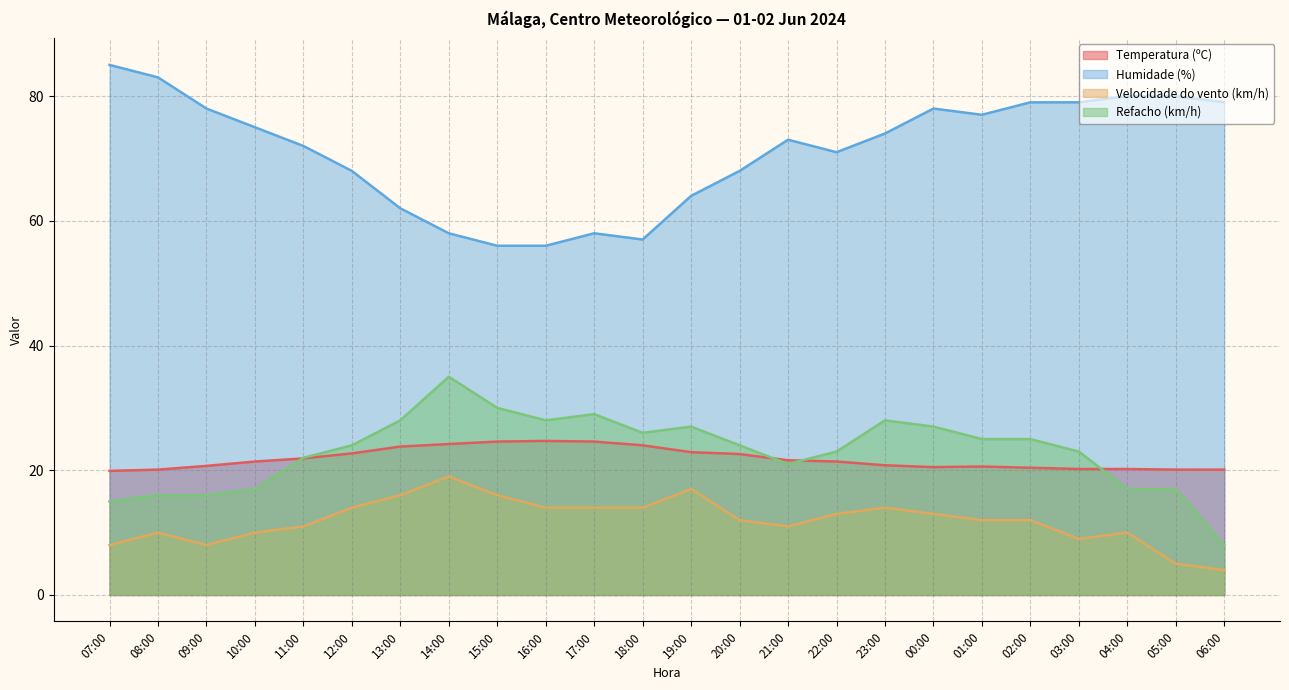

What is the value of the Humidade (%) point at the 7th from the left?

62.0